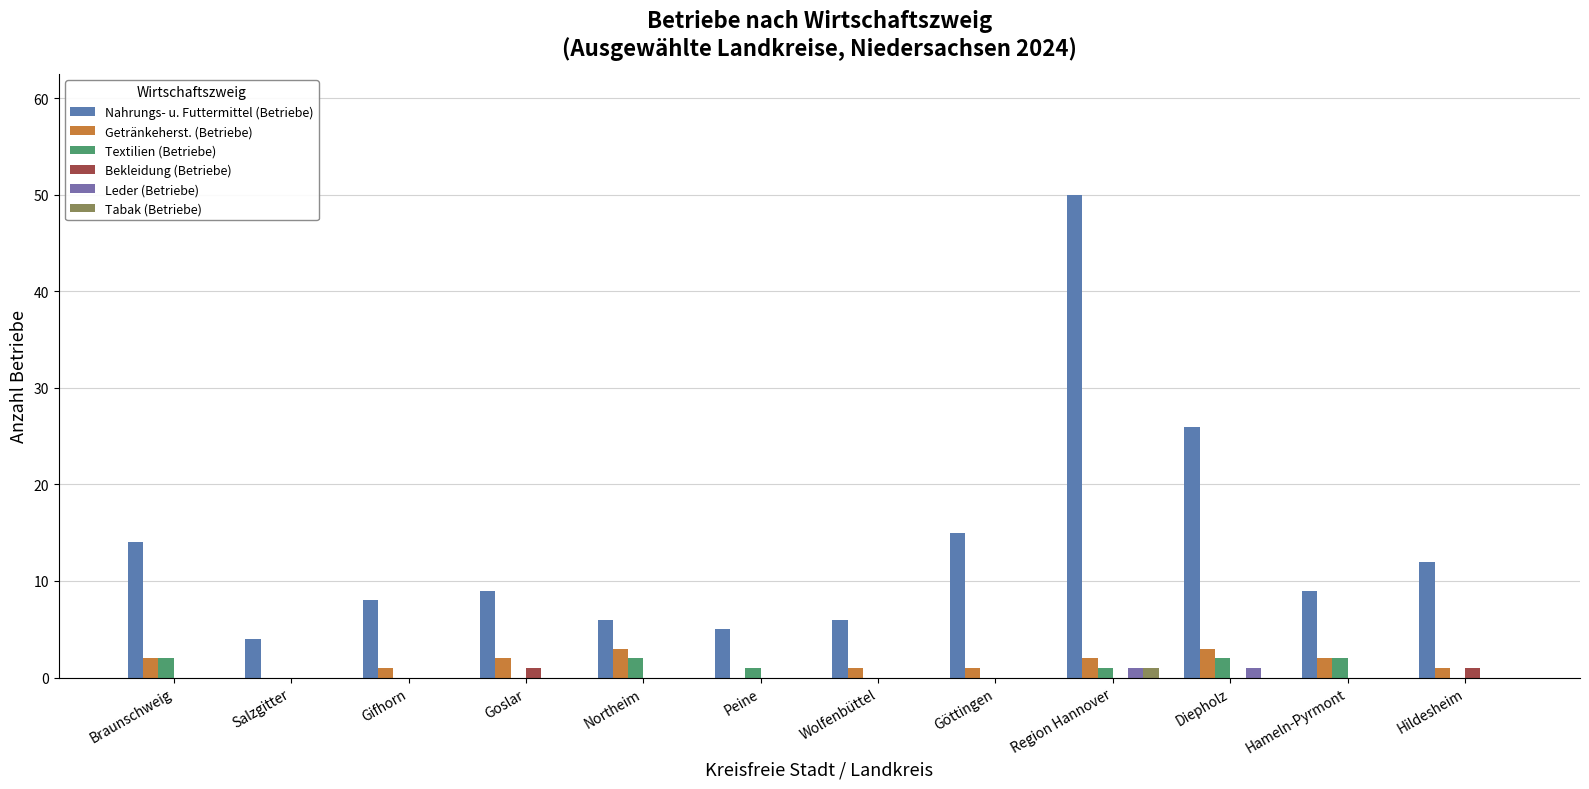

Which has a higher value, Peine or Diepholz?

Diepholz